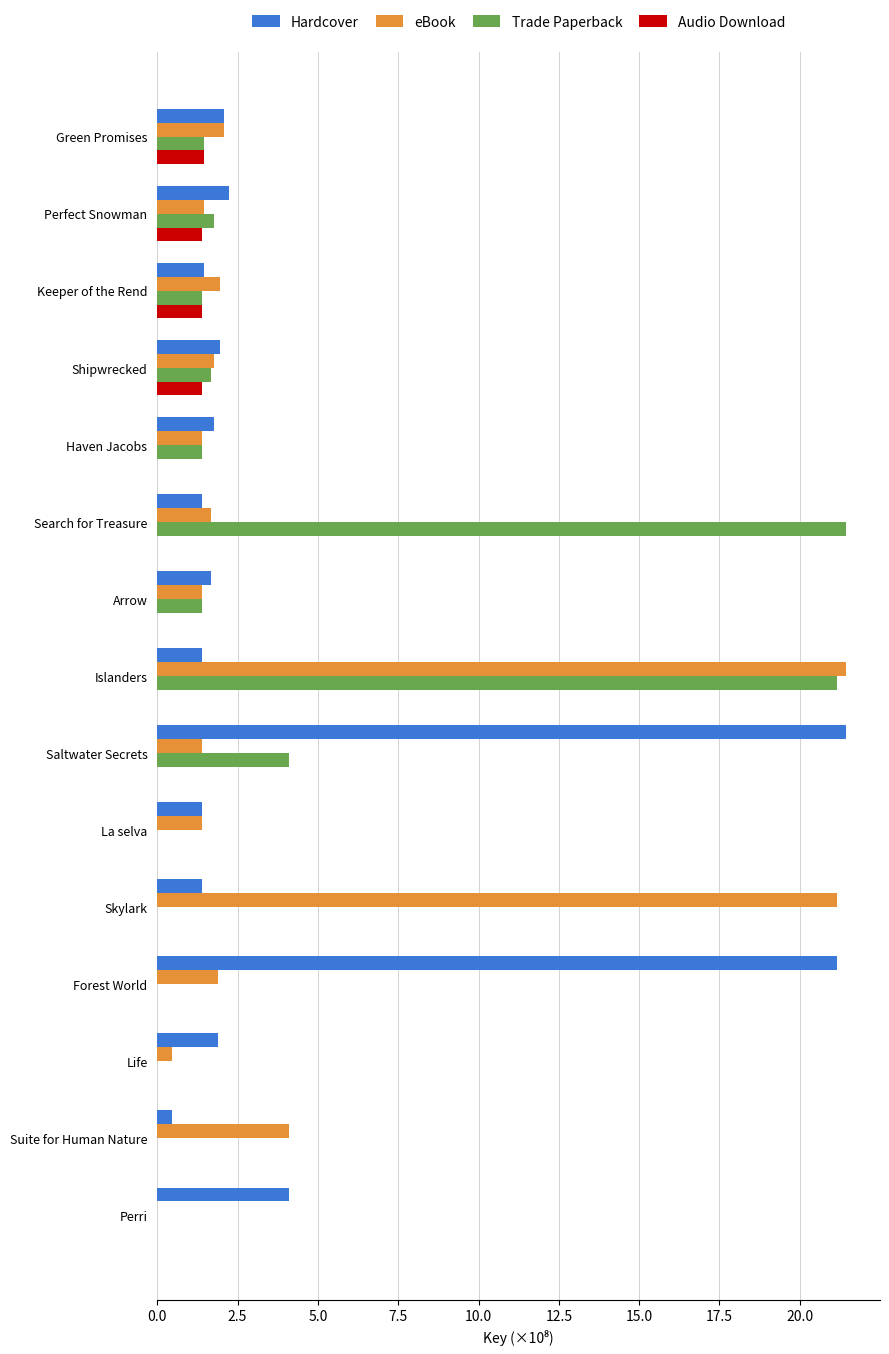

What is the average value of the eBook series?

4.2